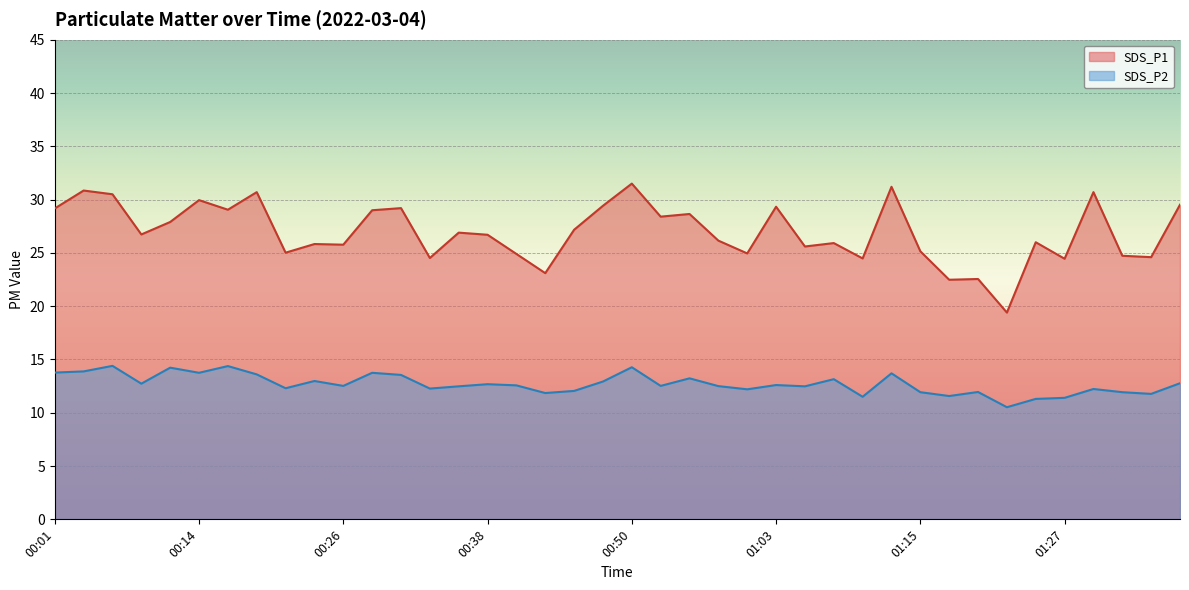

What is the label of the 22nd point from the left?

00:53